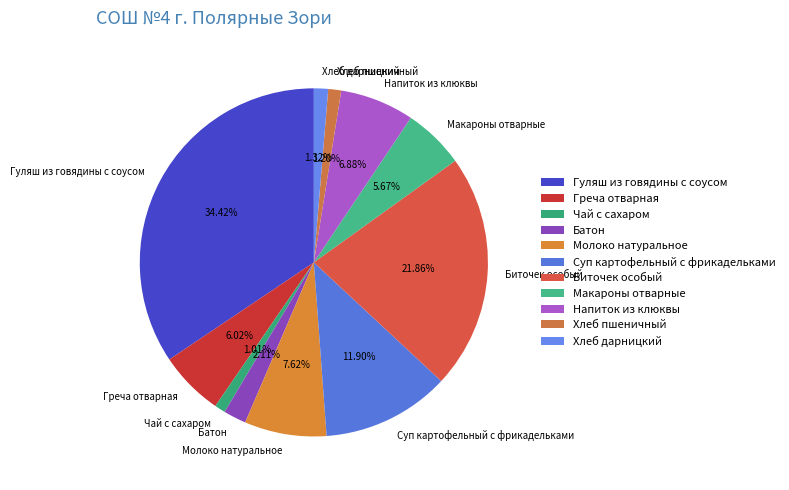

True or false: Чай с сахаром accounts for 10% of the total.

False